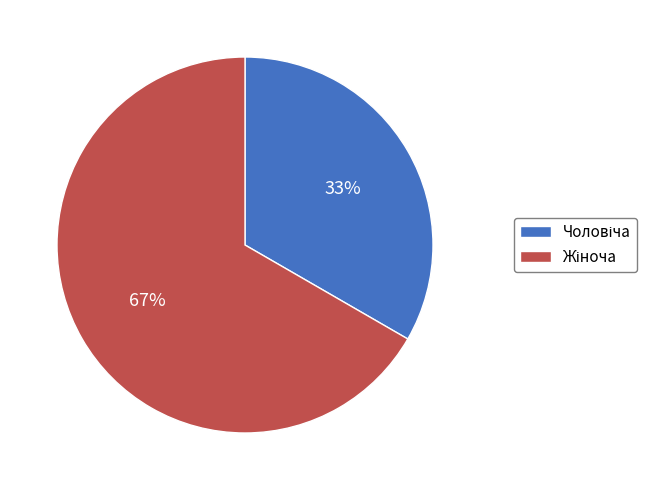

Is there any slice that represents more than half of the pie?

Yes